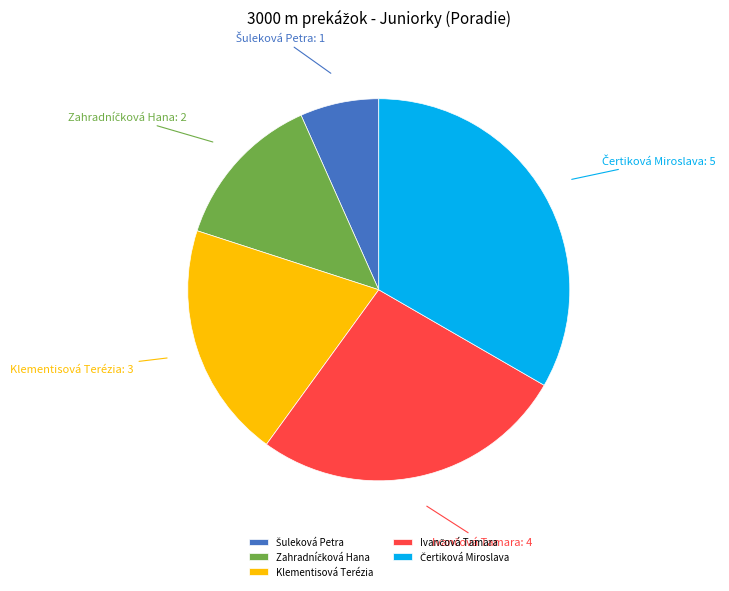

Is there a majority slice in this chart?

No